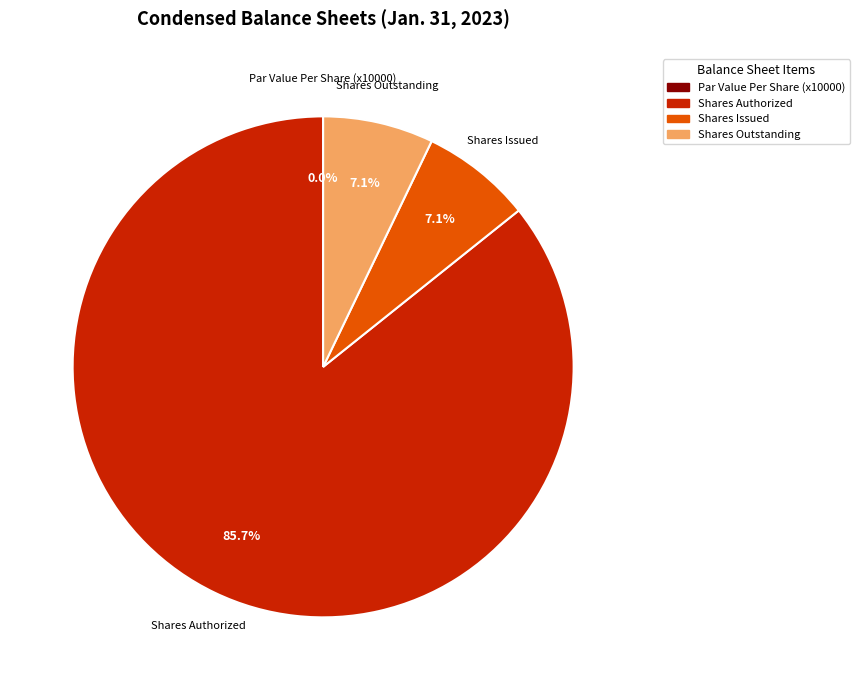

Does Shares Authorized represent more than half of the total?

Yes